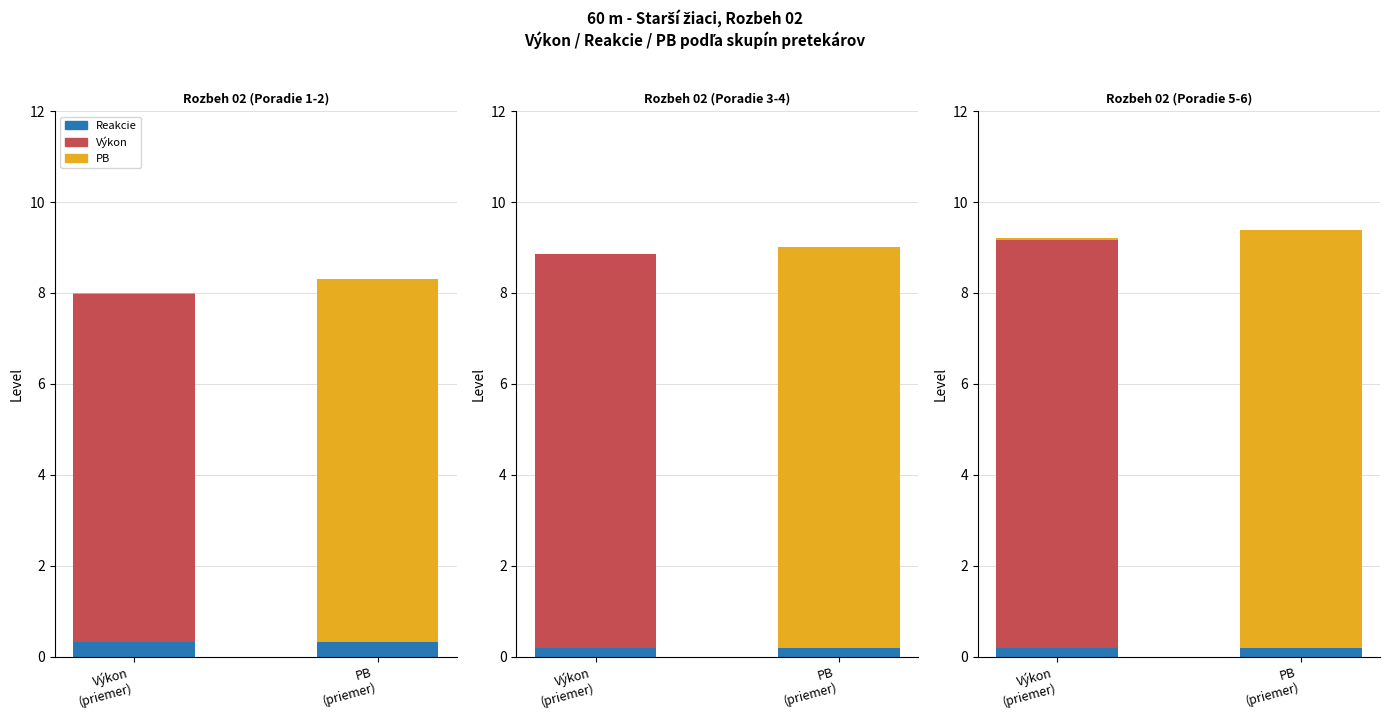

At how many categories does at least one series exceed 3?

6